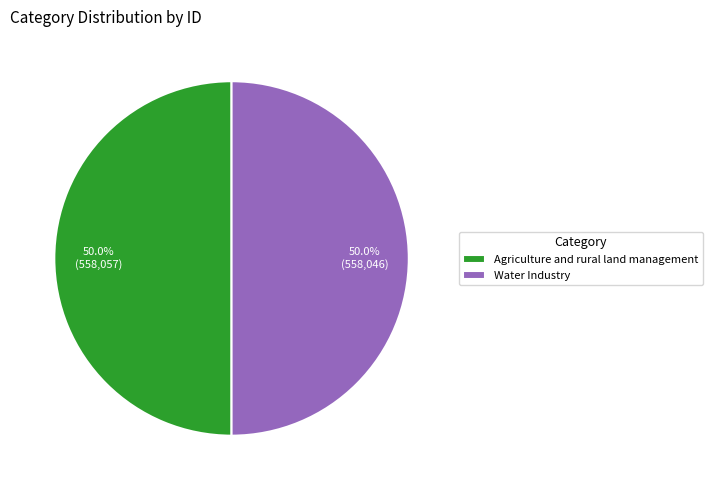

Approximately how many times larger is the value at Water Industry compared to Agriculture and rural land management?

1.0